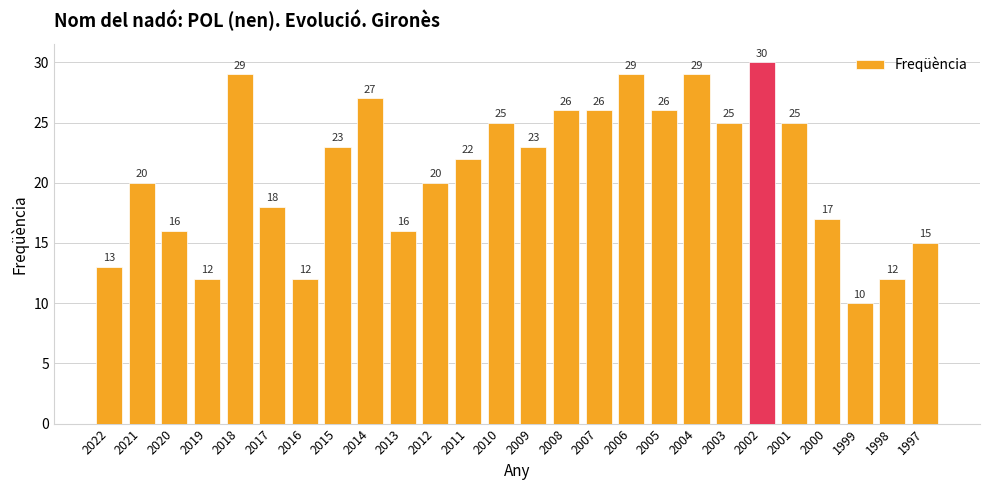

What is the value of the 11th bar from the left?

20